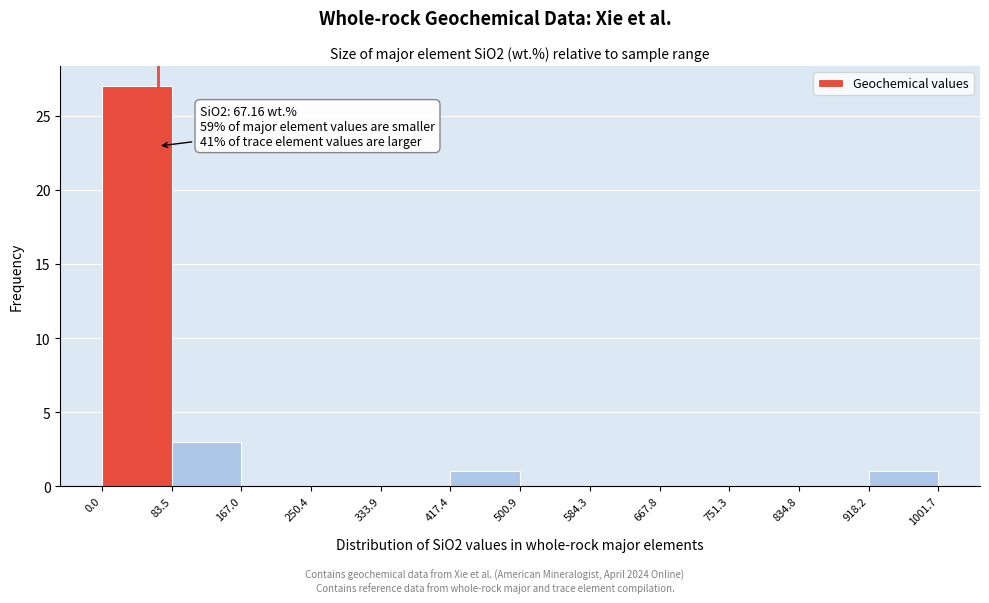

Which range on the x-axis has the tallest bar?

0.0 to 83.5